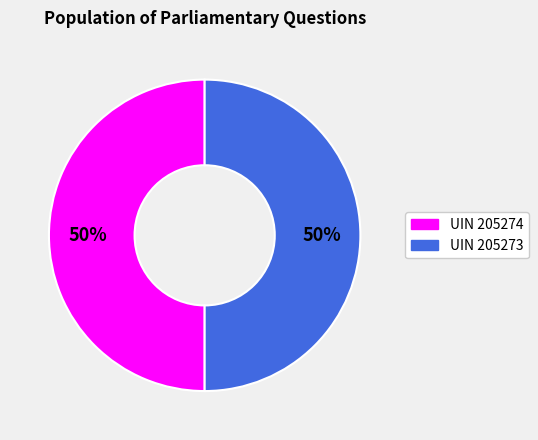

To the nearest percent, what is the average slice percentage?

50%